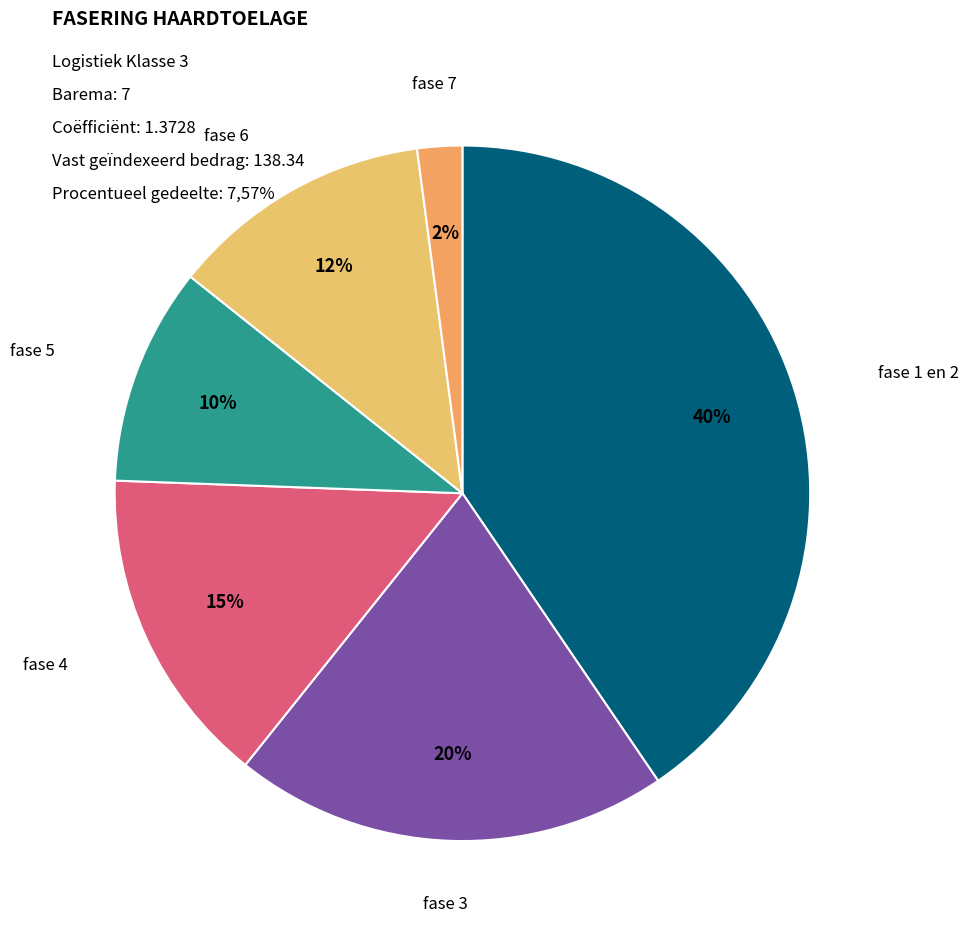

Which slice is the largest?

fase 1 en 2